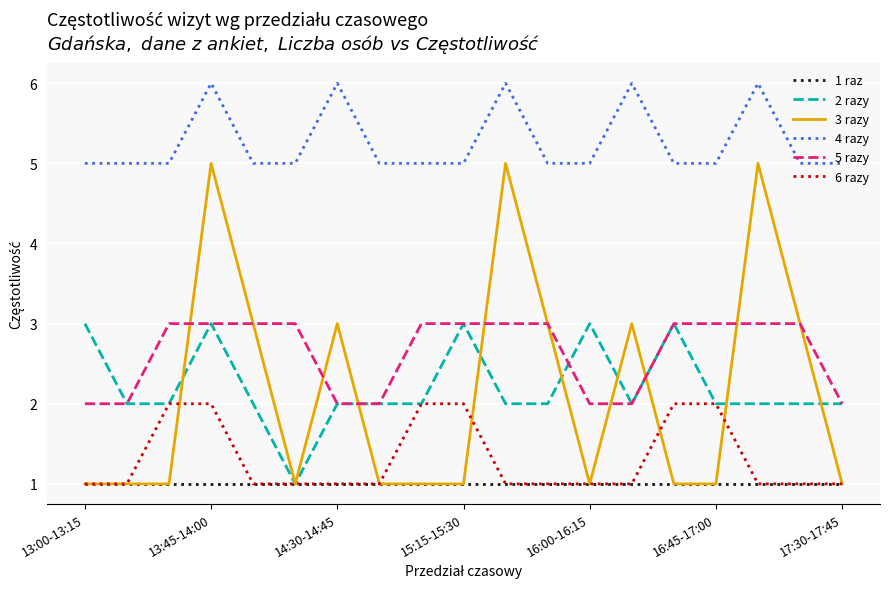

Which series has the largest total across all categories?

4 razy